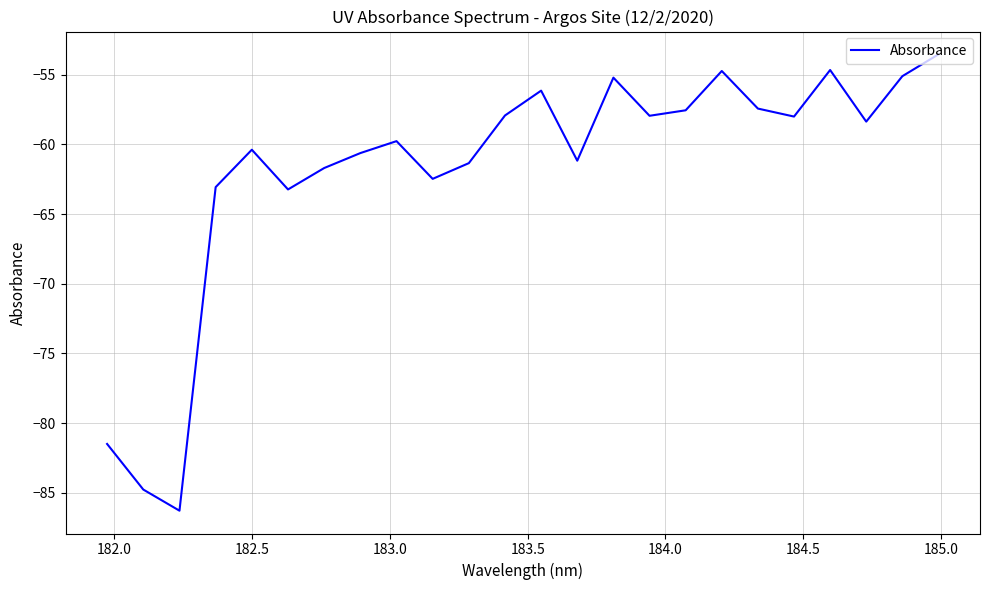

What is the difference between the maximum and minimum values?

32.7